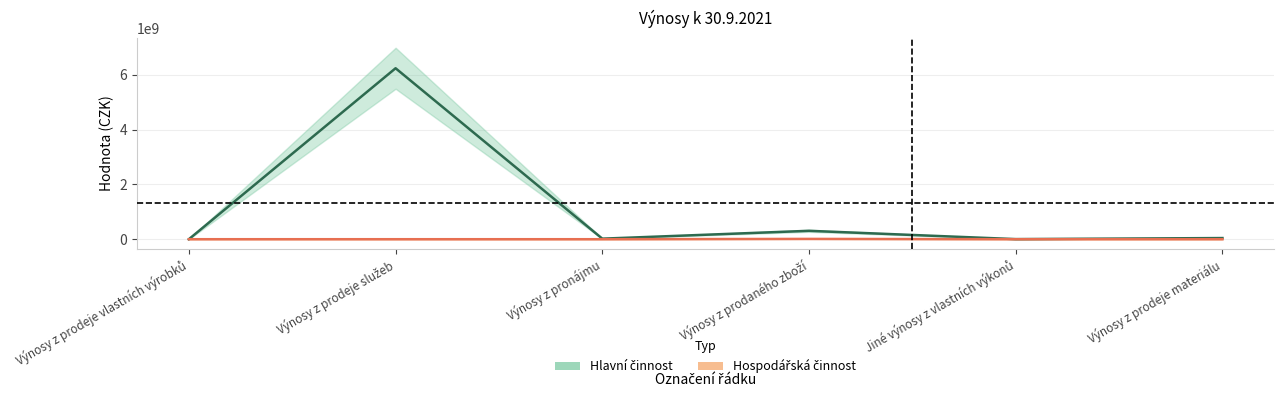

How many distinct data groups are displayed?

2